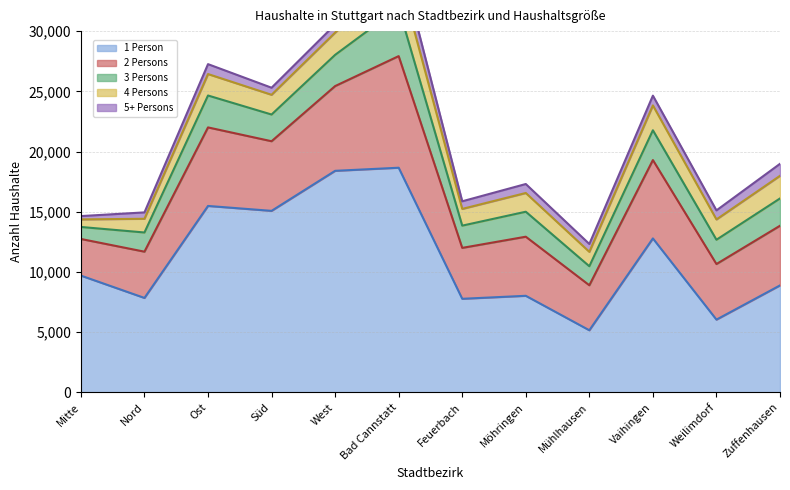

True or false: 1 Person has more than 0 interior local peaks.

True